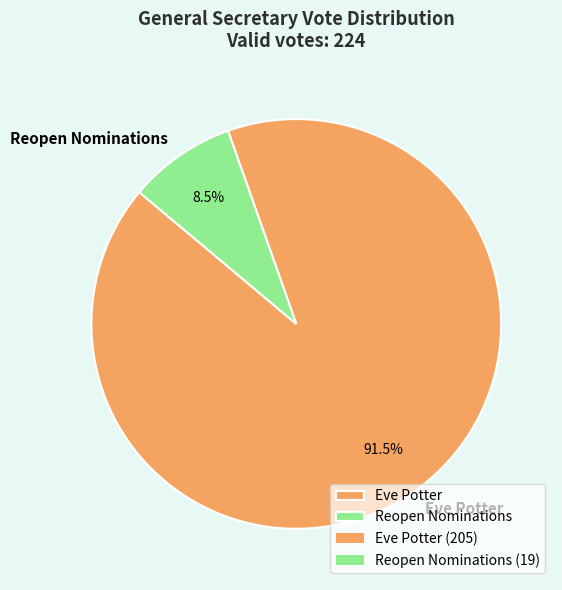

Does any single category account for the majority?

Yes